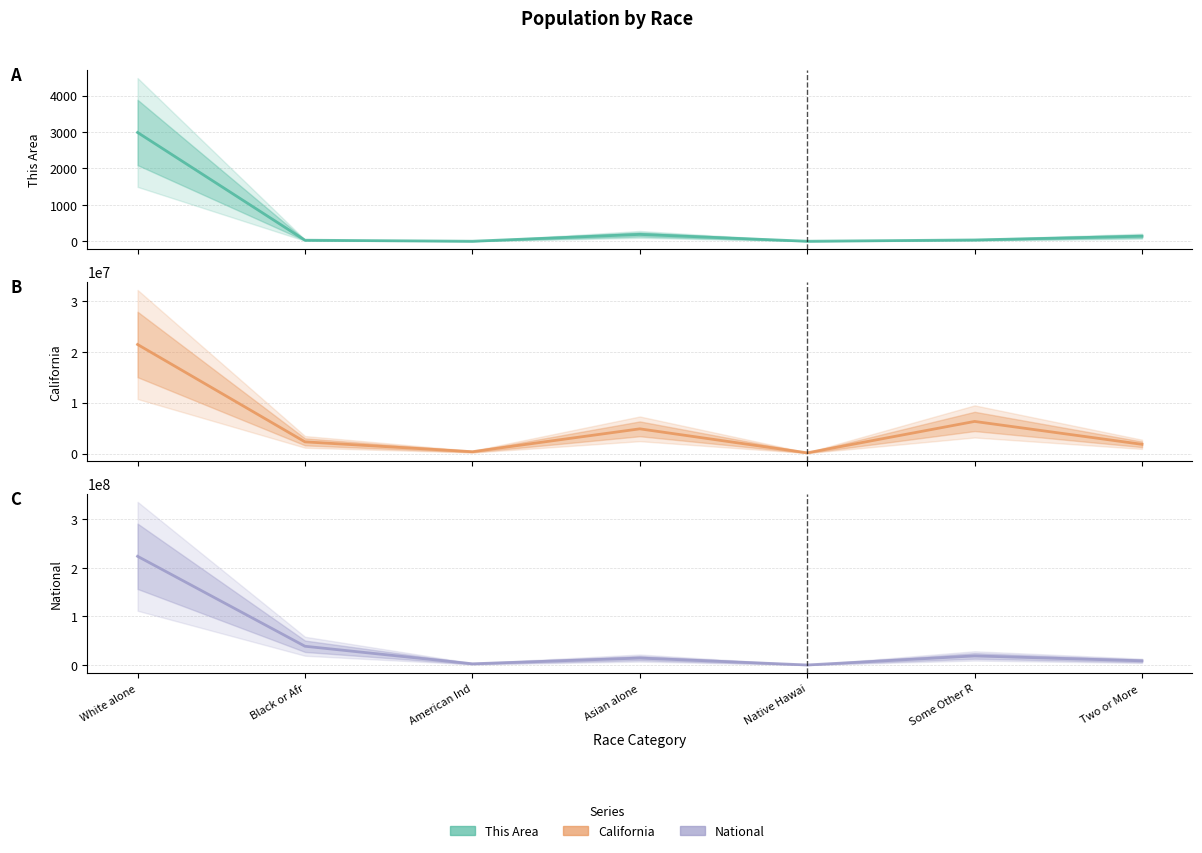

At which category is the sum across all series the highest?

White alone